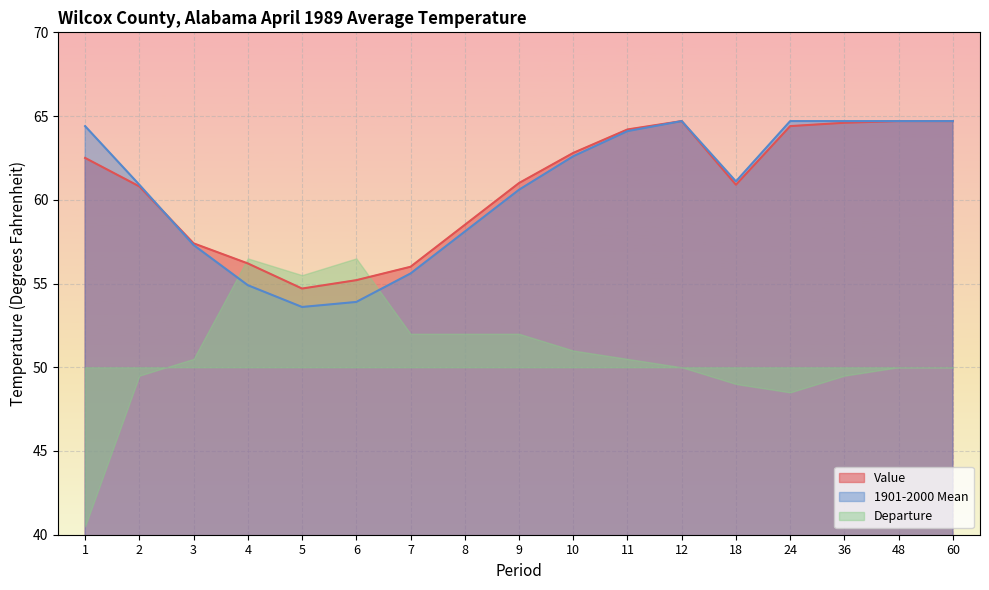

What is the maximum value for 1901-2000 Mean?

64.7